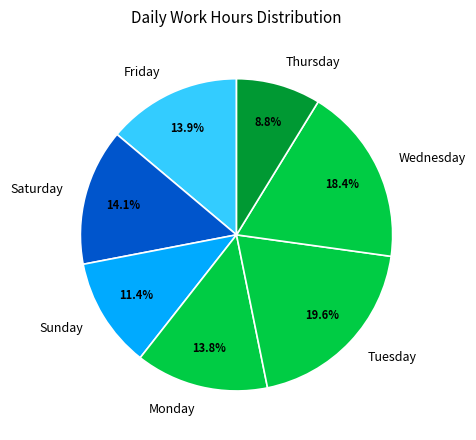

Approximately how many times larger is the value at Sunday compared to Wednesday?

0.6